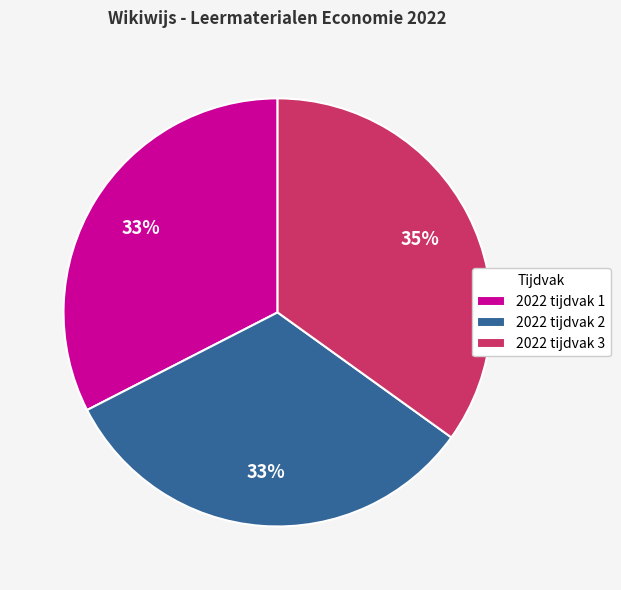

What is the ratio of the value at 2022 tijdvak 3 to the value at 2022 tijdvak 2?

1.1